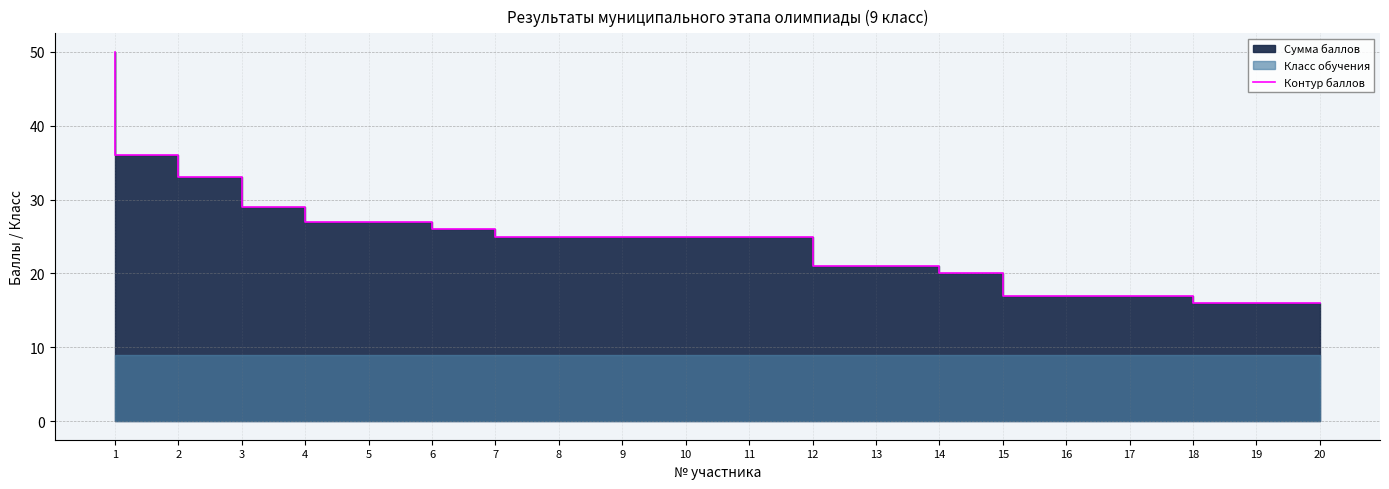

Reading left to right, extract all data points from this chart.

50	36	33	29	27	27	26	25	25	25	25	25	21	21	20	17	17	17	16	16